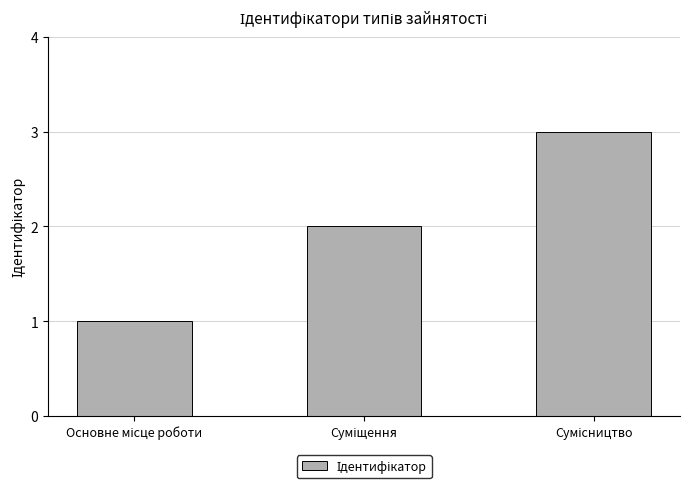

What is the sum of all values?

6